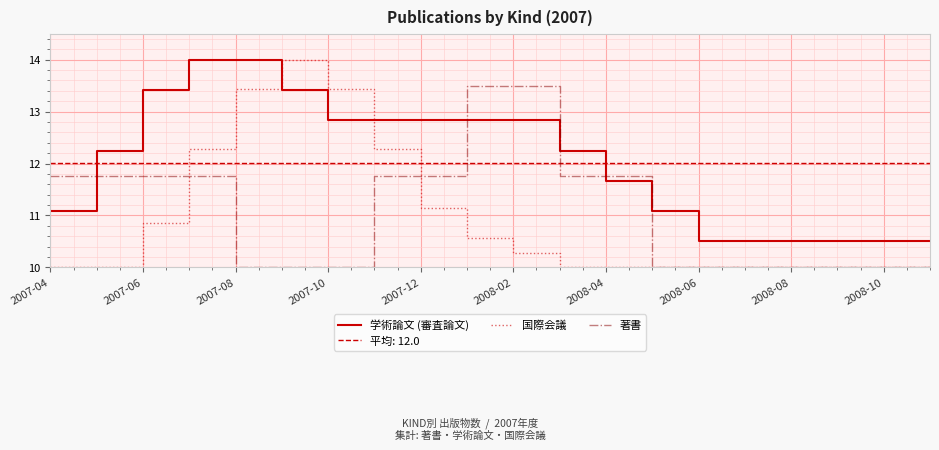

Which series ends up on top after the final intersection of 著書 and 国際会議?

著書